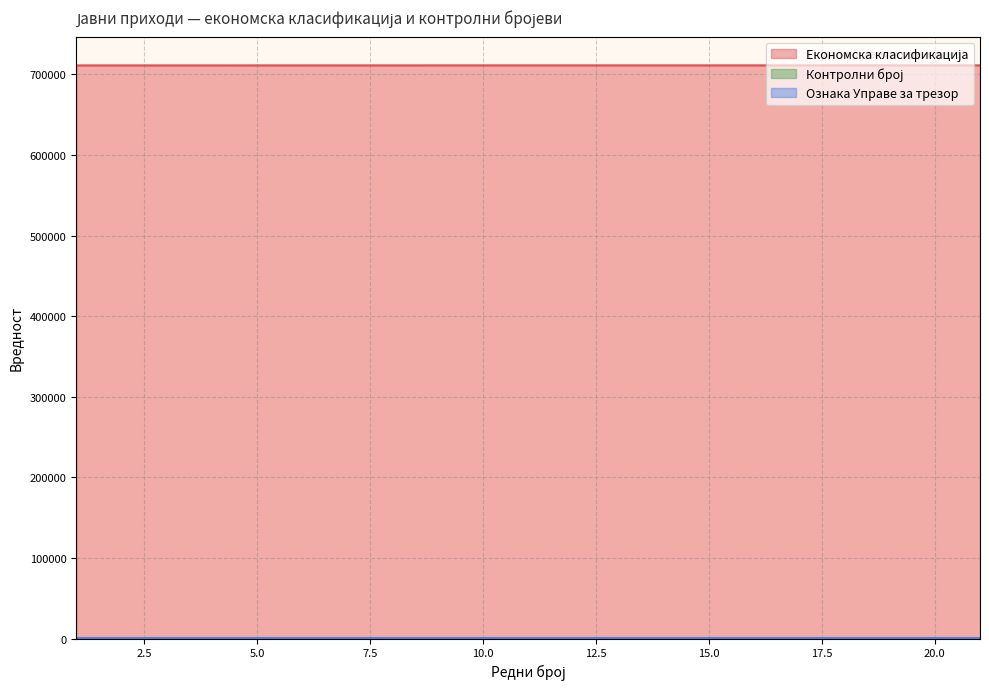

Reading left to right, list all the values displayed in this chart.

Економска класификација: 1=711111	2=711121	3=711122	4=711123	5=711145	6=711146	7=711147	8=711161	9=711181	10=711182	11=711183	12=711184	13=711185	14=711191	15=711192	16=711193	17=711194	18=711195	20=711211	21=711212
Контролни број: 1=52	2=25	3=32	4=39	5=96	6=6	7=13	8=14	9=57	10=64	11=71	12=78	13=85	14=30	15=37	16=44	17=51	18=58	20=73	21=80